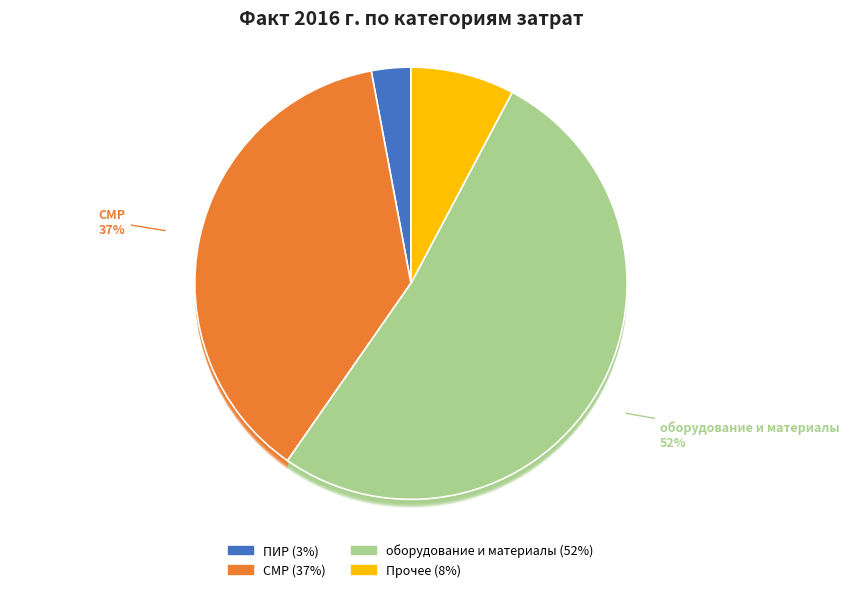

How many segments does this pie chart have?

4